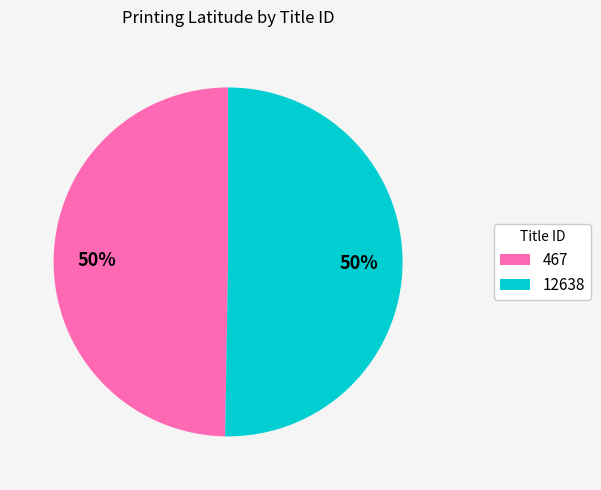

True or false: 467 accounts for 50% of the total.

True